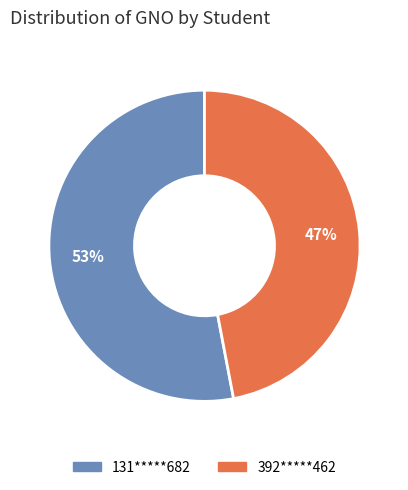

To the nearest percent, what percentage of the pie is 392*****462?

47%